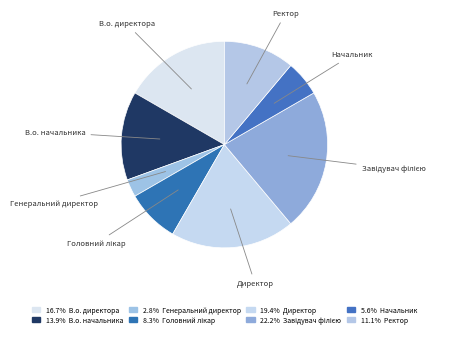

Which slice is the smallest?

Генеральний директор